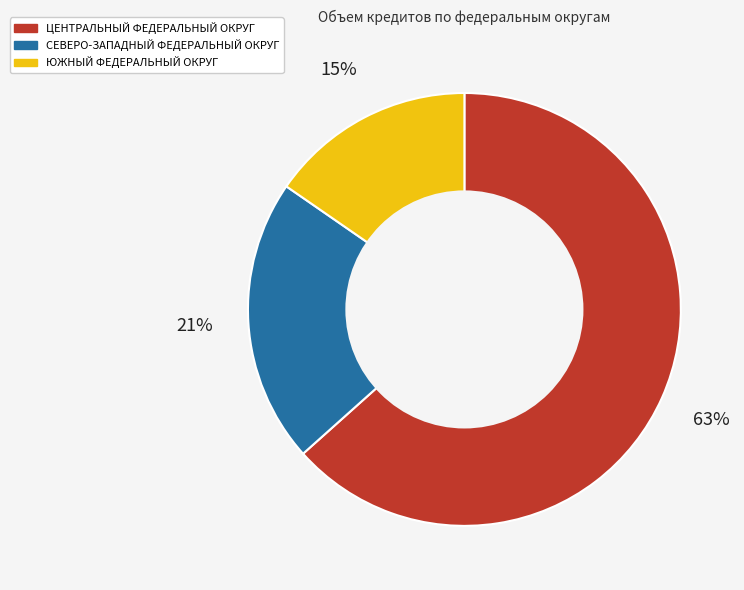

Between ЮЖНЫЙ ФЕДЕРАЛЬНЫЙ ОКРУГ and ЦЕНТРАЛЬНЫЙ ФЕДЕРАЛЬНЫЙ ОКРУГ, which is larger?

ЦЕНТРАЛЬНЫЙ ФЕДЕРАЛЬНЫЙ ОКРУГ